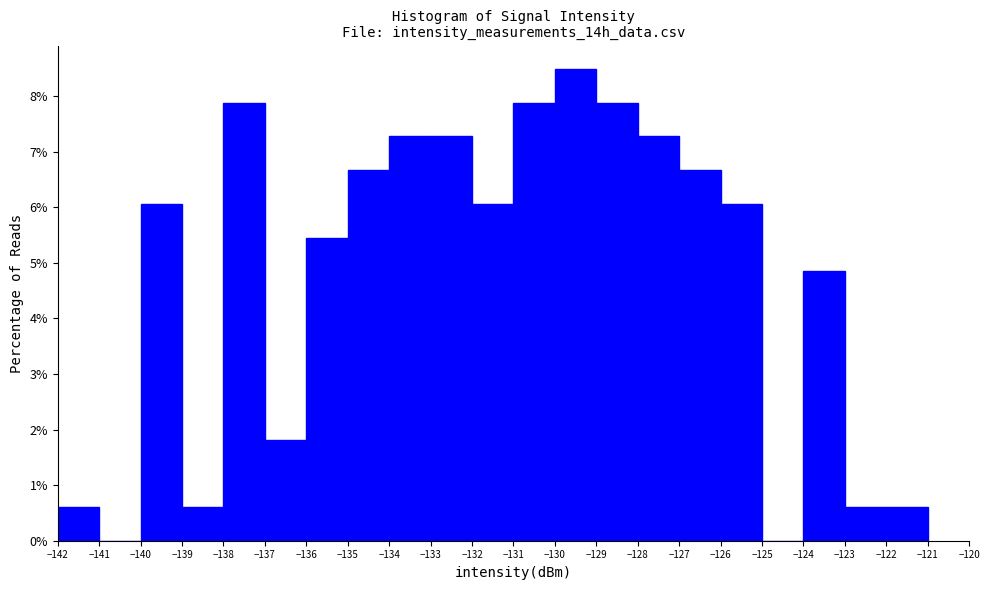

Reading left to right, list every bar in this chart as the range it spans on the x-axis followed by its height. The values are not printed on the chart, so give them approximately, as read against the axis.

-142 to -141: 0.6
-141 to -140: 0
-140 to -139: 6.1
-139 to -138: 0.6
-138 to -137: 7.9
-137 to -136: 1.8
-136 to -135: 5.5
-135 to -134: 6.7
-134 to -133: 7.3
-133 to -132: 7.3
-132 to -131: 6.1
-131 to -130: 7.9
-130 to -129: 8.5
-129 to -128: 7.9
-128 to -127: 7.3
-127 to -126: 6.7
-126 to -125: 6.1
-125 to -124: 0
-124 to -123: 4.8
-123 to -122: 0.6
-122 to -121: 0.6